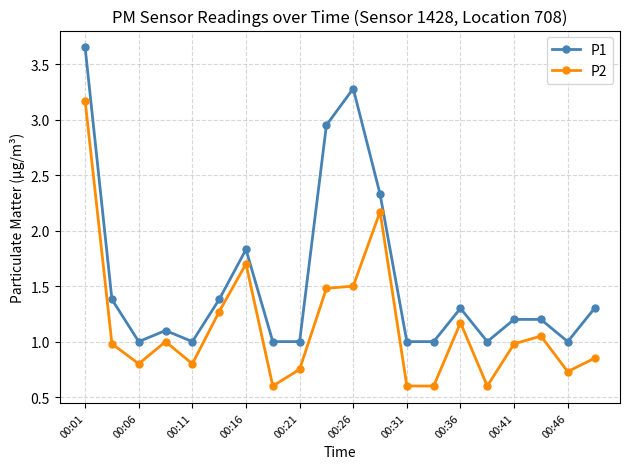

What is the difference between the maximum and minimum values in the P2 series?

2.6